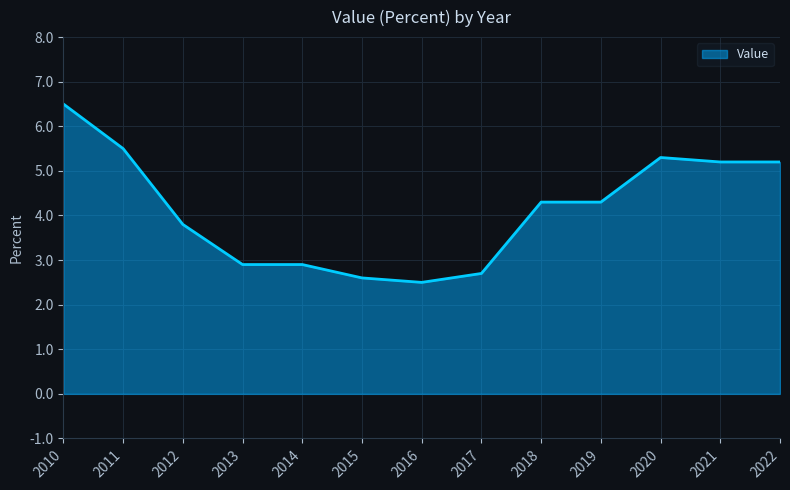

Is it true that the value at 2022 is 5.2?

True